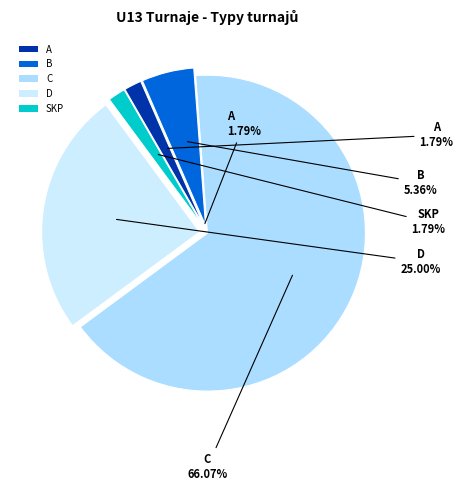

What is the change in value from C to SKP?

-36